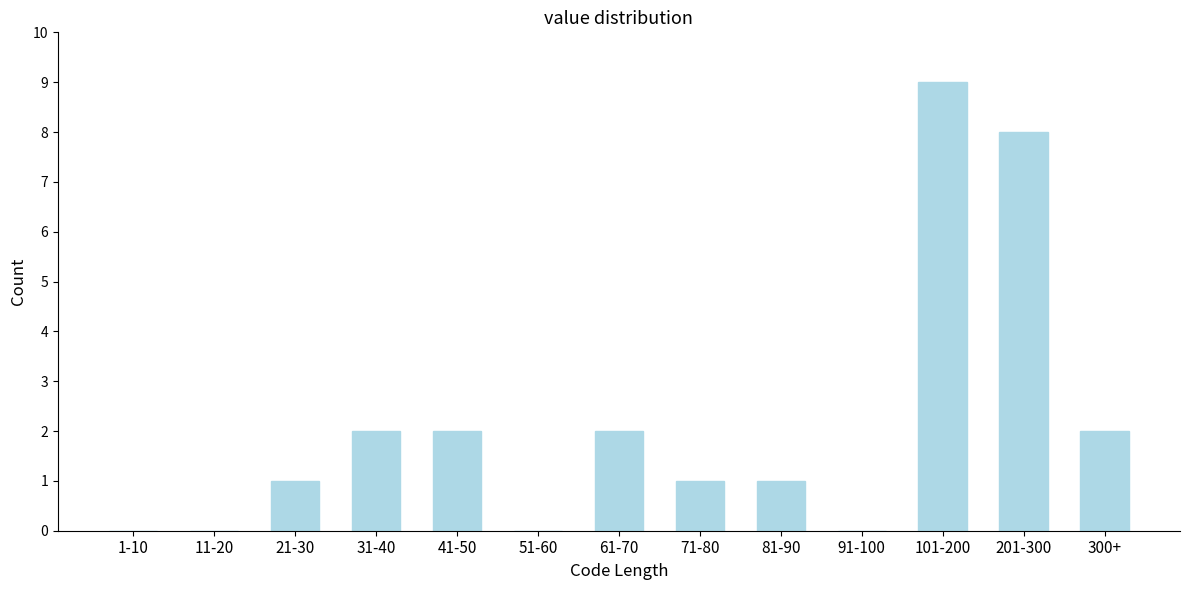

Reading left to right, list all the values displayed in this chart.

1-10=0	11-20=0	21-30=1	31-40=2	41-50=2	51-60=0	61-70=2	71-80=1	81-90=1	91-100=0	101-200=9	201-300=8	300+=2